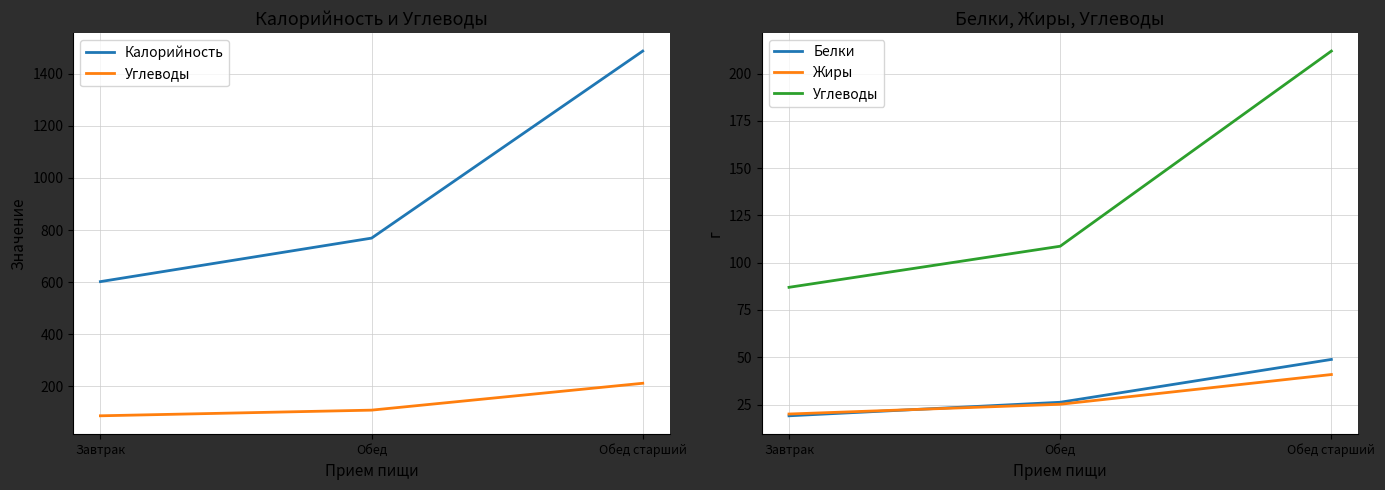

At which label is Белки closest to 33?

Обед